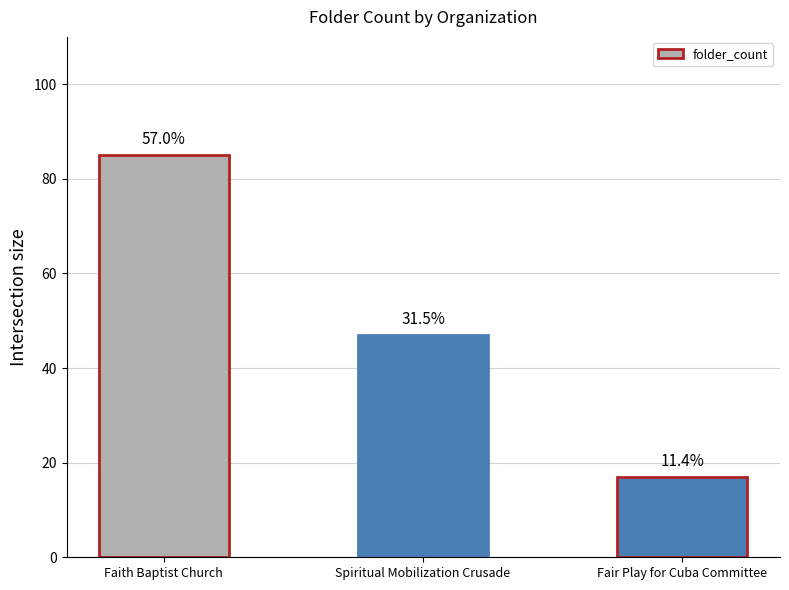

What is the difference between the maximum and minimum values?

68